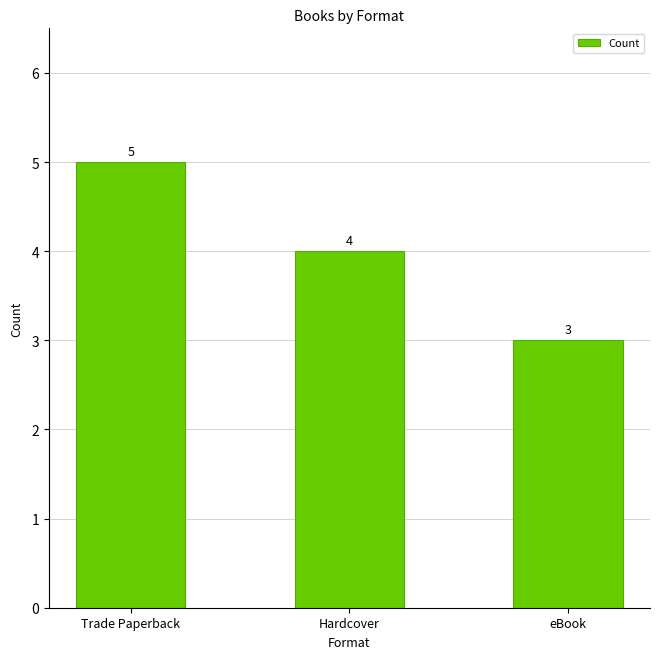

Approximately how many times larger is the value at Hardcover compared to eBook?

1.3